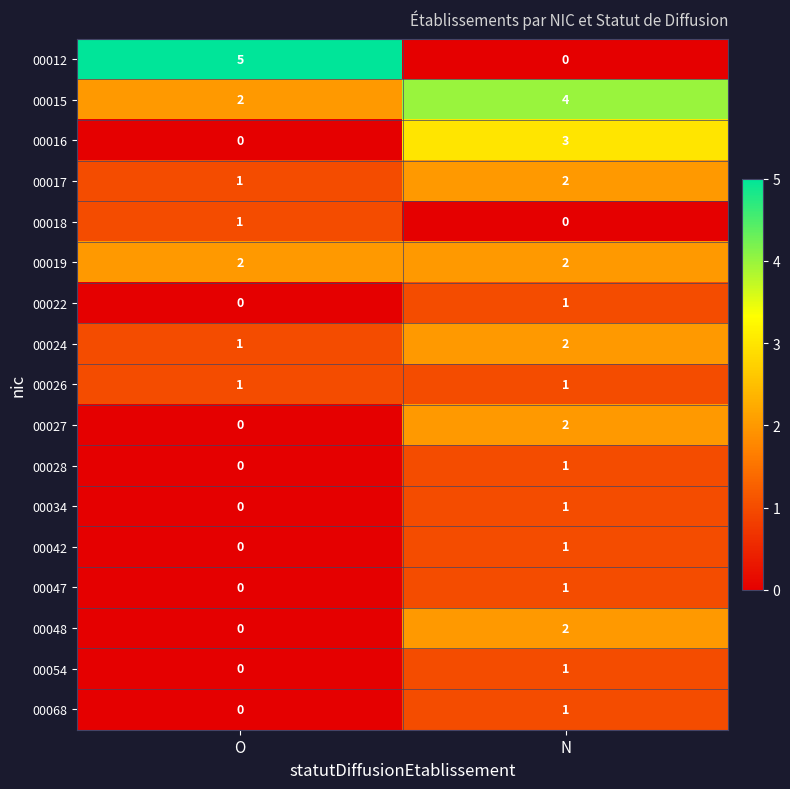

Which category has the highest value across all series?

O